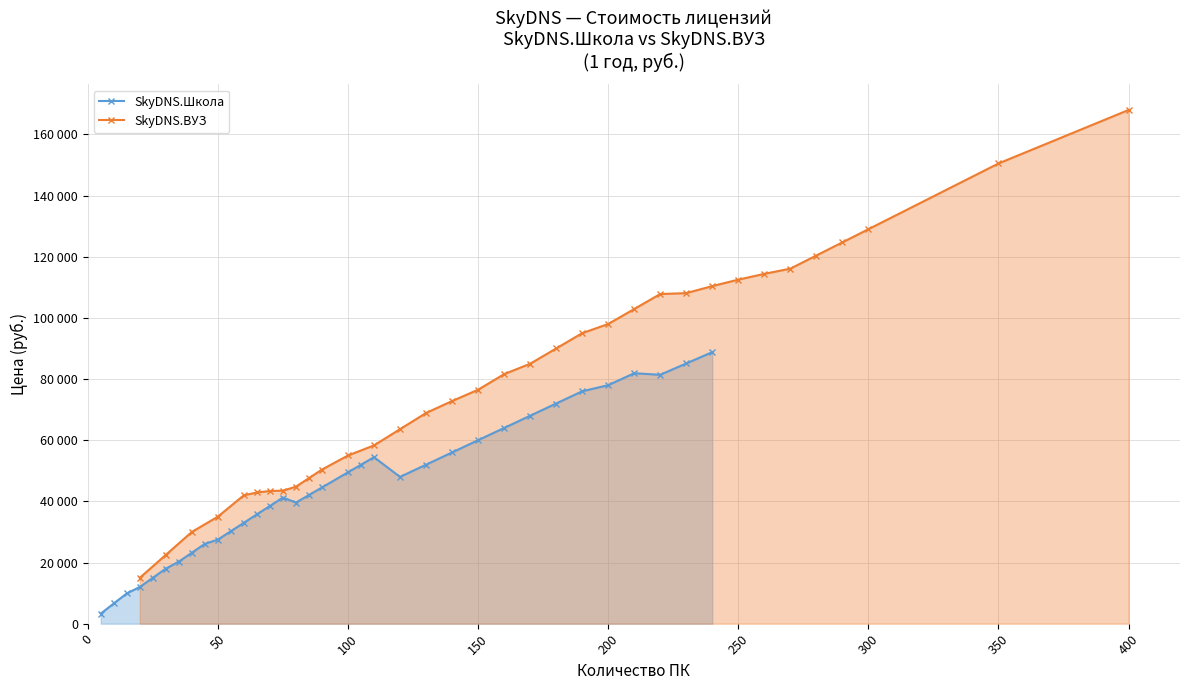

What is the difference between the second highest and second lowest values in the SkyDNS.ВУЗ series?

128000